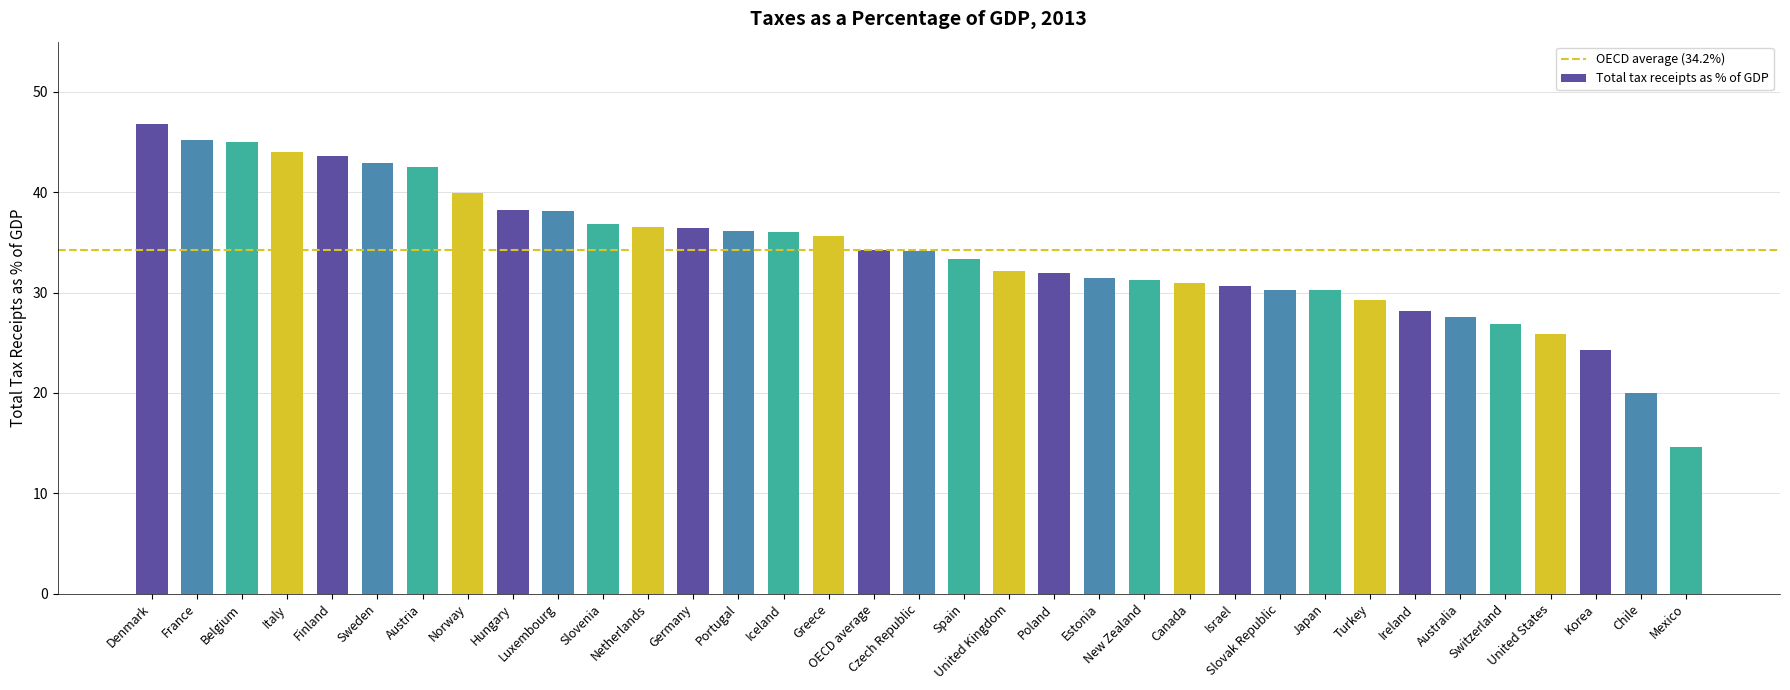

How many categories are shown in the chart?

35